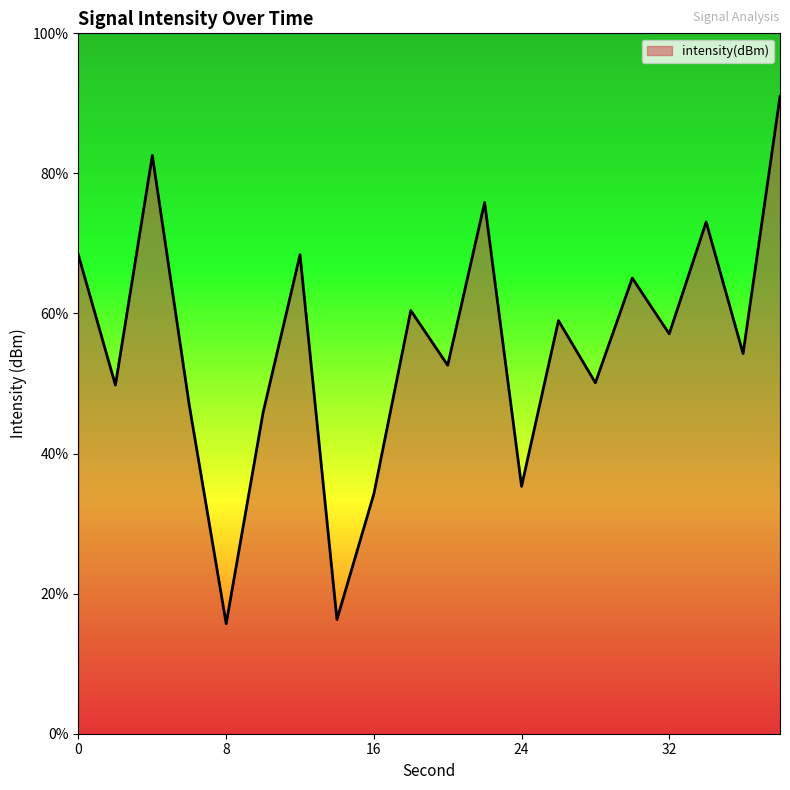

Does the chart display data point markers on the line(s)?

No